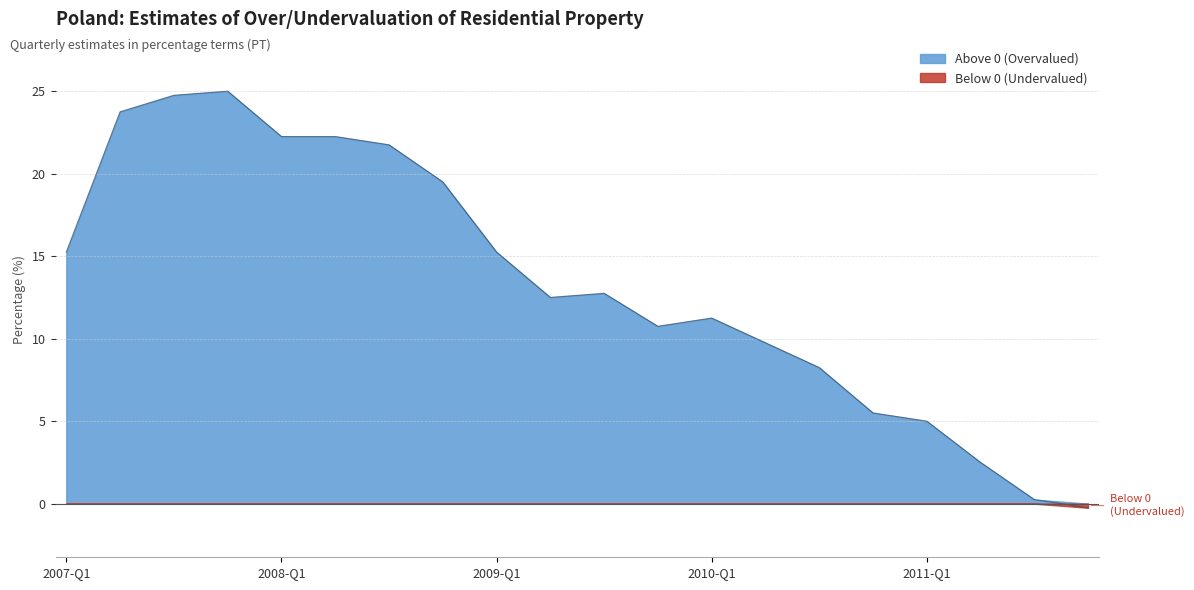

The value at 2008-Q1 is 22.2. True or false?

True